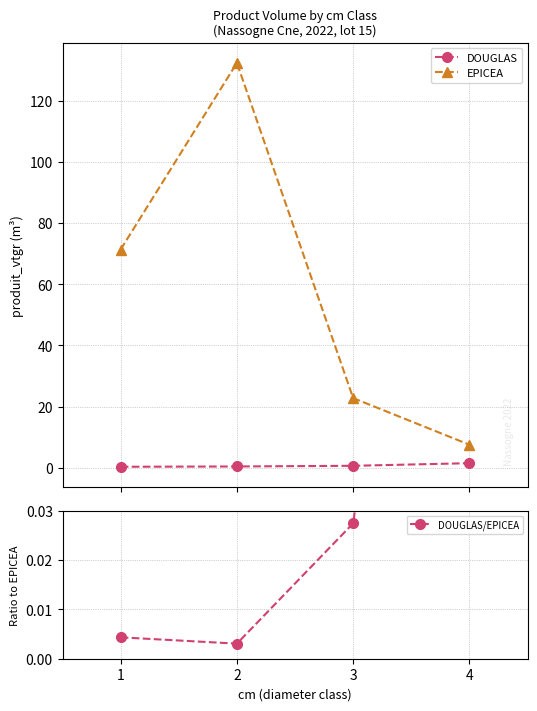

True or false: DOUGLAS has a value of 0.4 at 2.

True